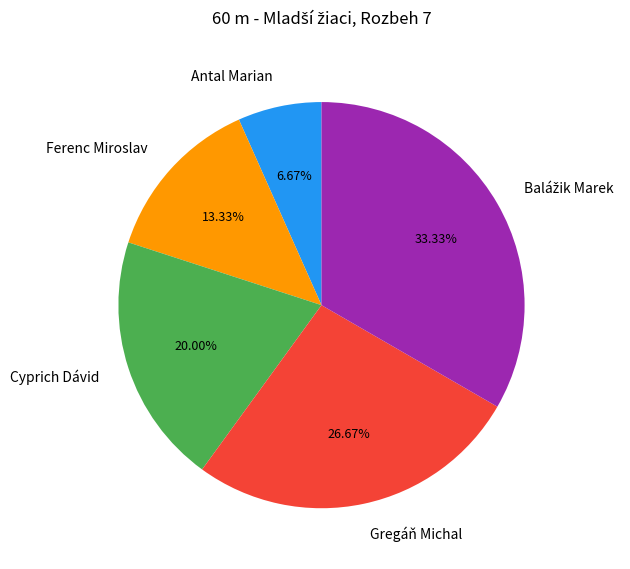

What is the ratio of the value at Gregáň Michal to the value at Cyprich Dávid?

1.3